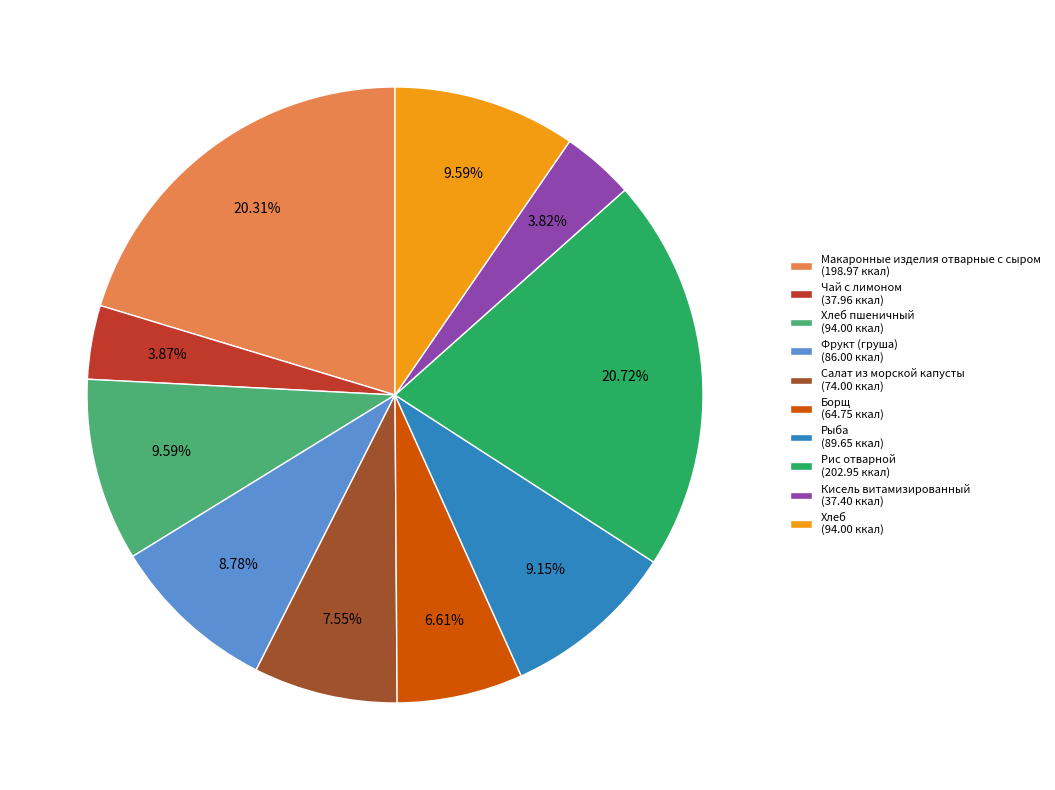

Is there any slice that represents more than half of the pie?

No